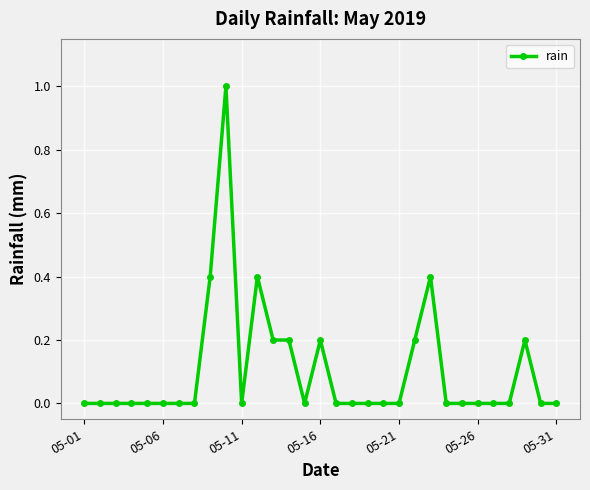

True or false: there are more than 2 points higher than both neighbors.

True